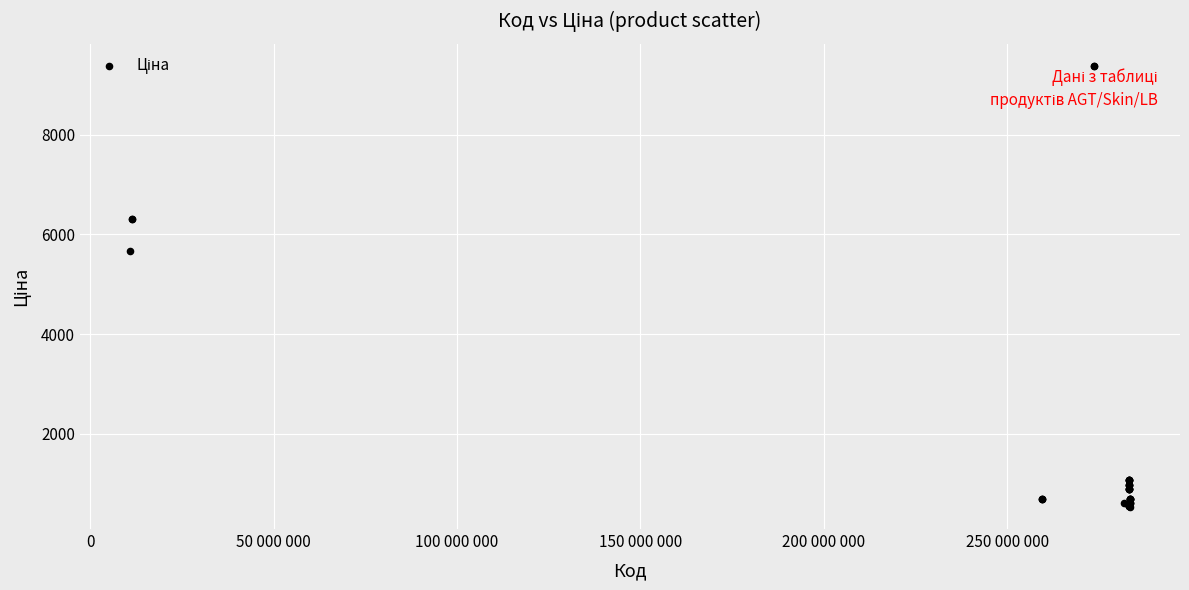

What Y value in the scatter plot is closest to 4957?

5673.8